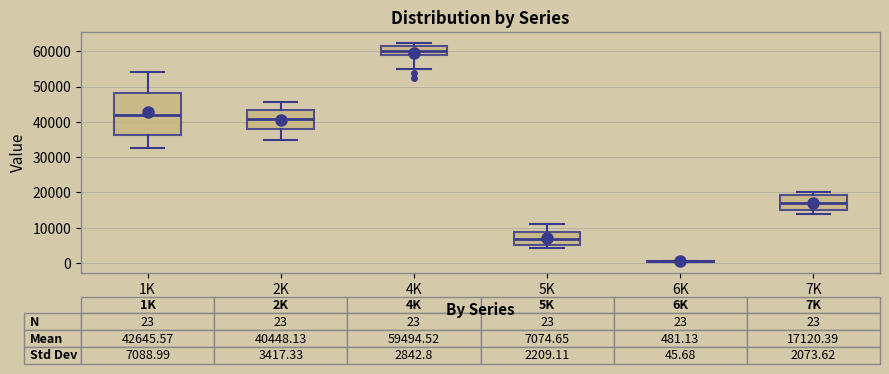

Which box is the tallest, from its lower edge to its upper edge?

1K